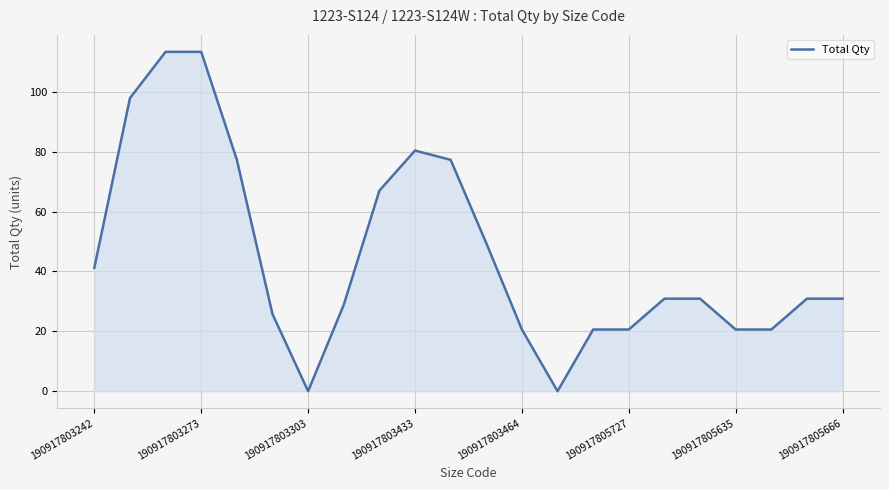

What is the difference between the maximum and minimum values?

113.3